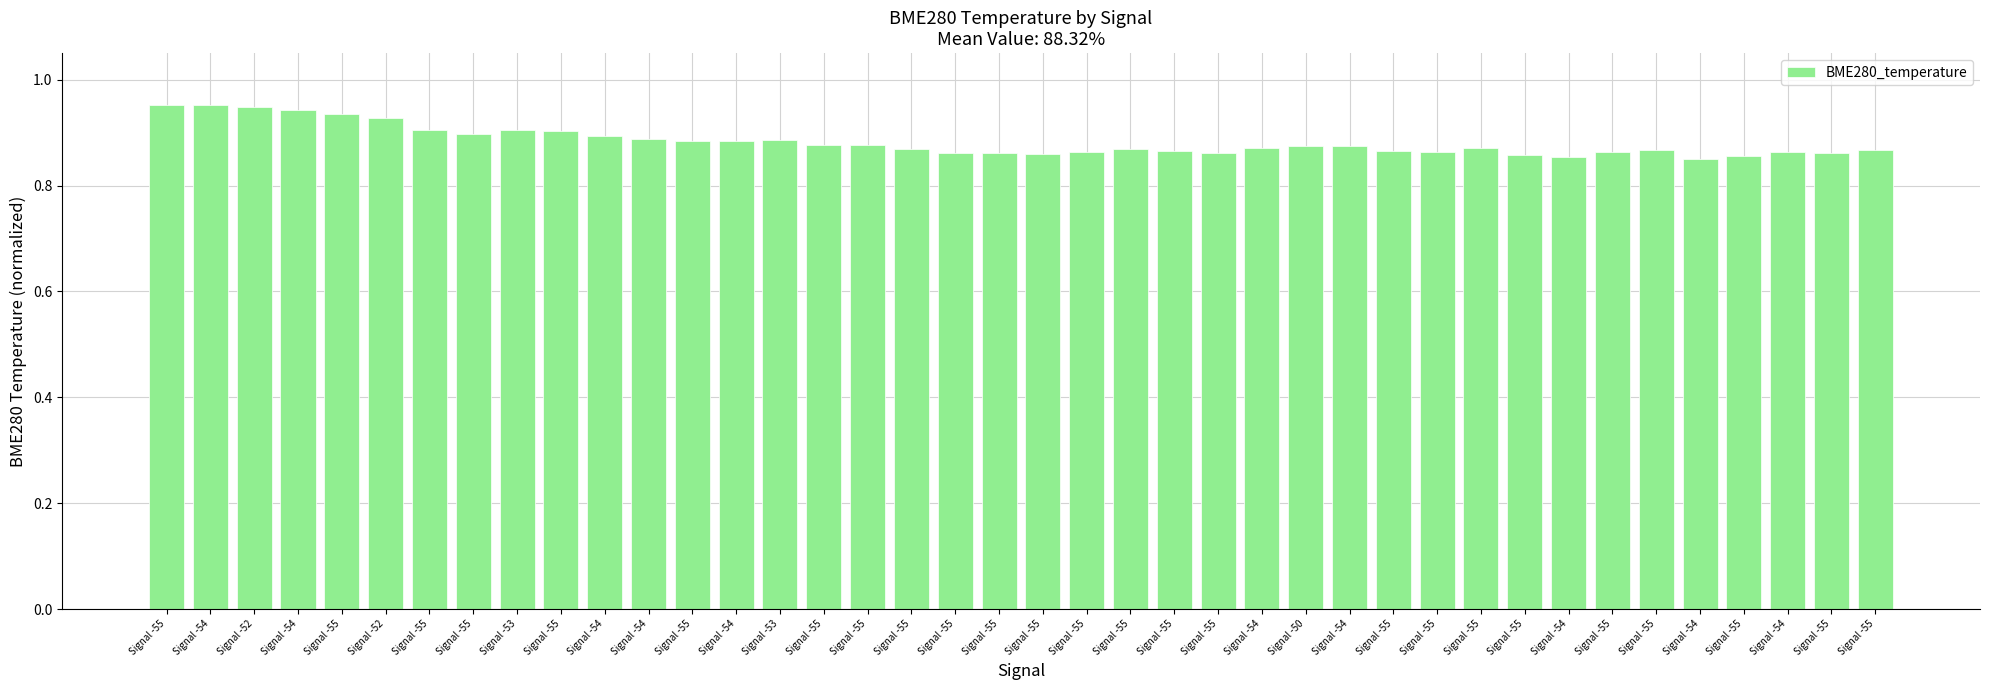

Count the number of data series in this chart.

1